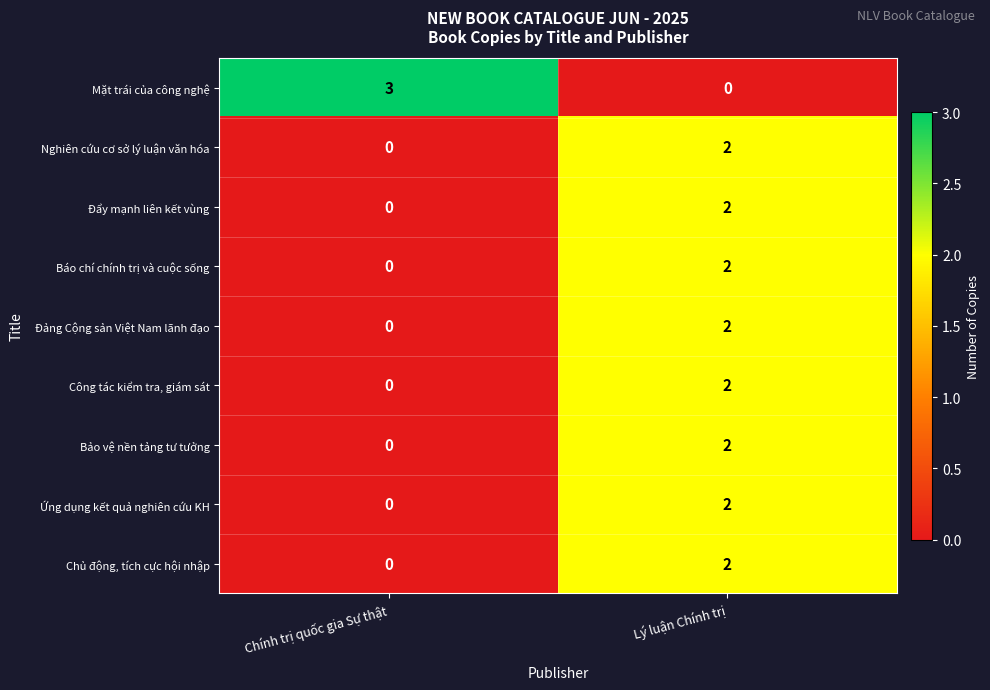

Count the number of data series in this chart.

9